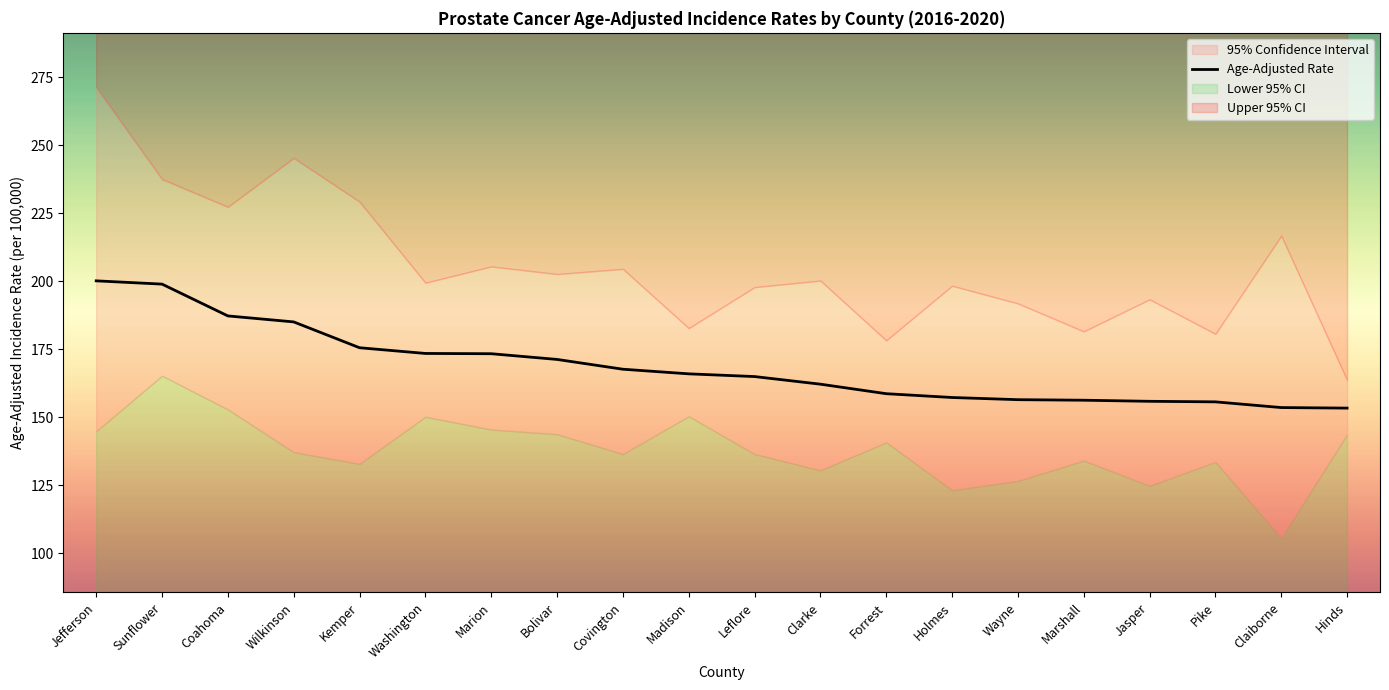

Where does the data first go above 166?

Jefferson